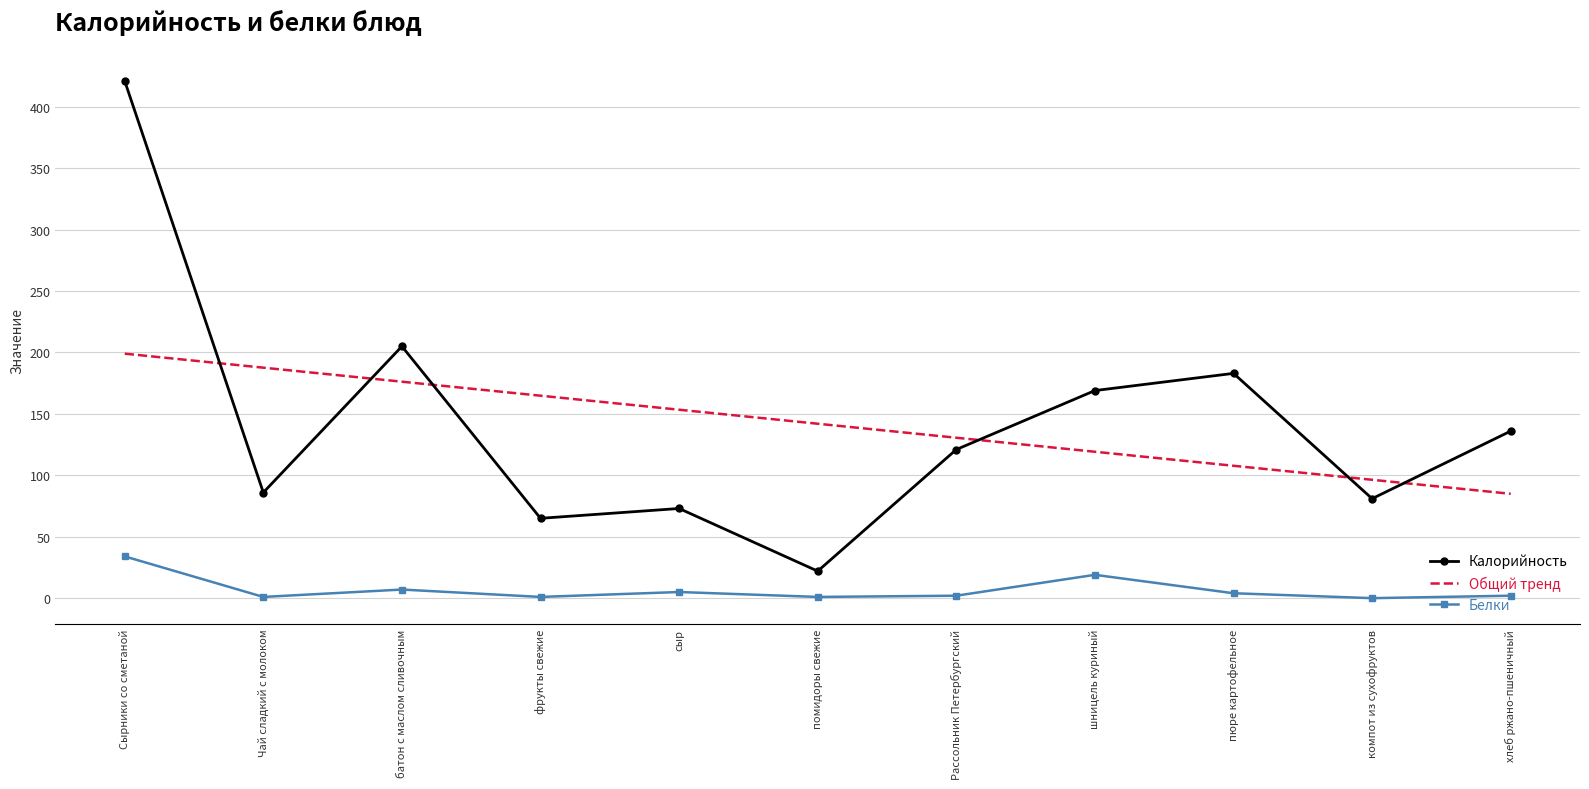

The Общий тренд series shows 82.3 at помидоры свежие. True or false?

False